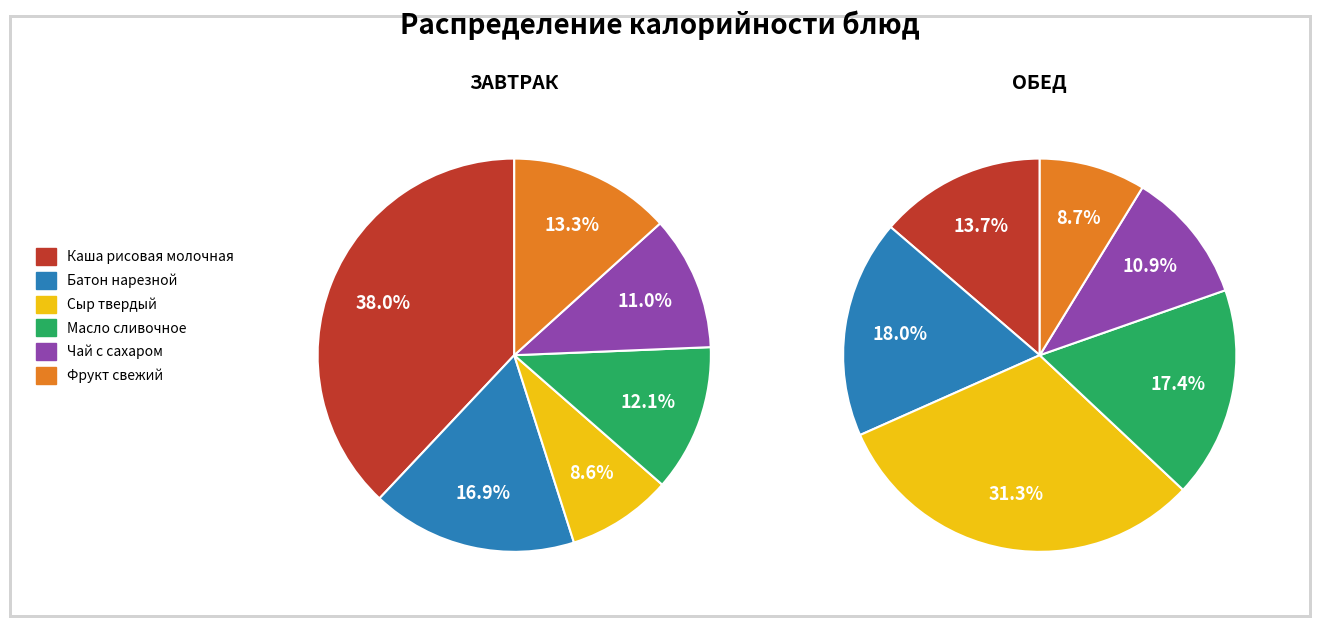

Combined, do обед_values and 4 account for over 50%?

No